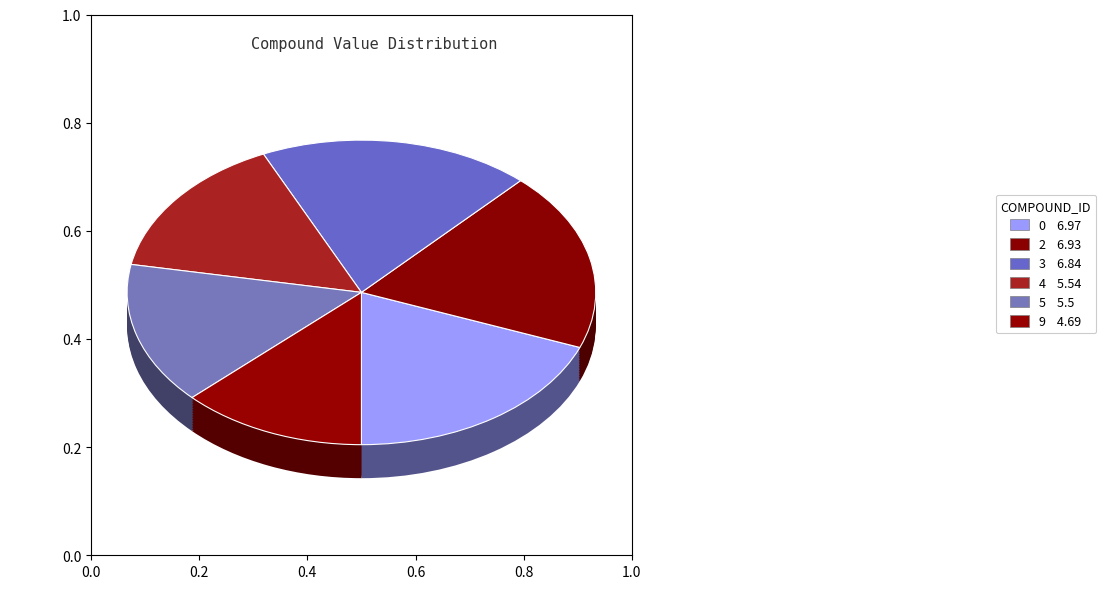

True or false: 5 accounts for 29% of the total.

False